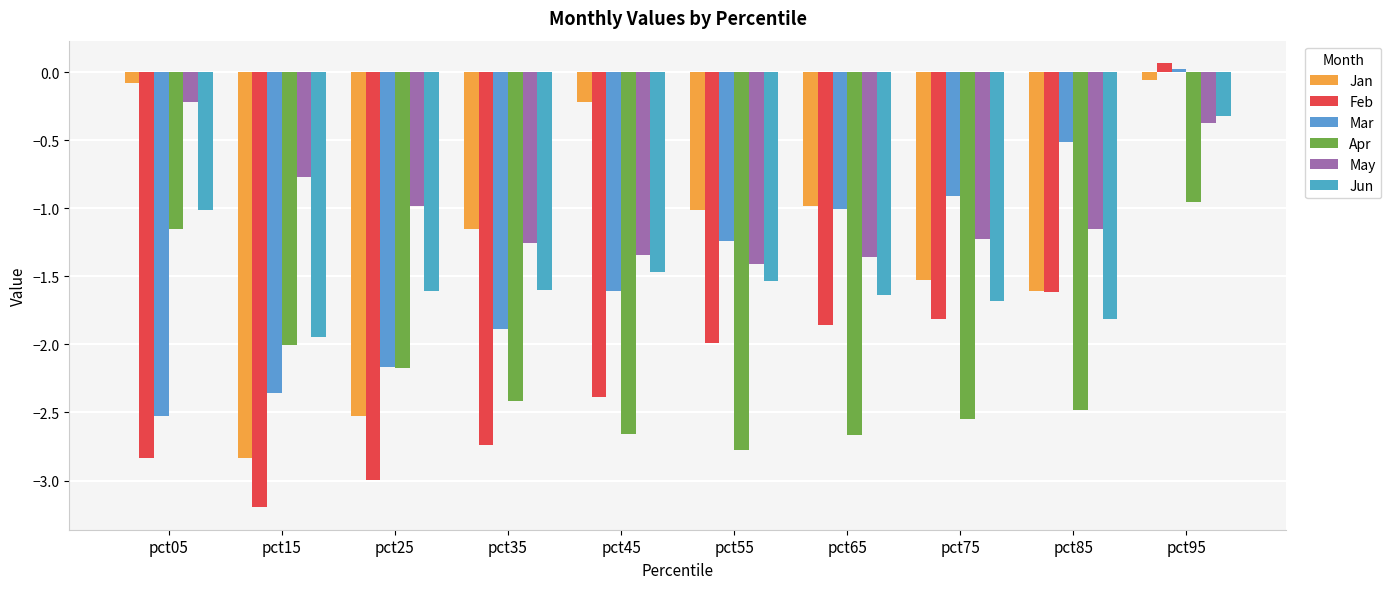

How many bars are there in each group?

6